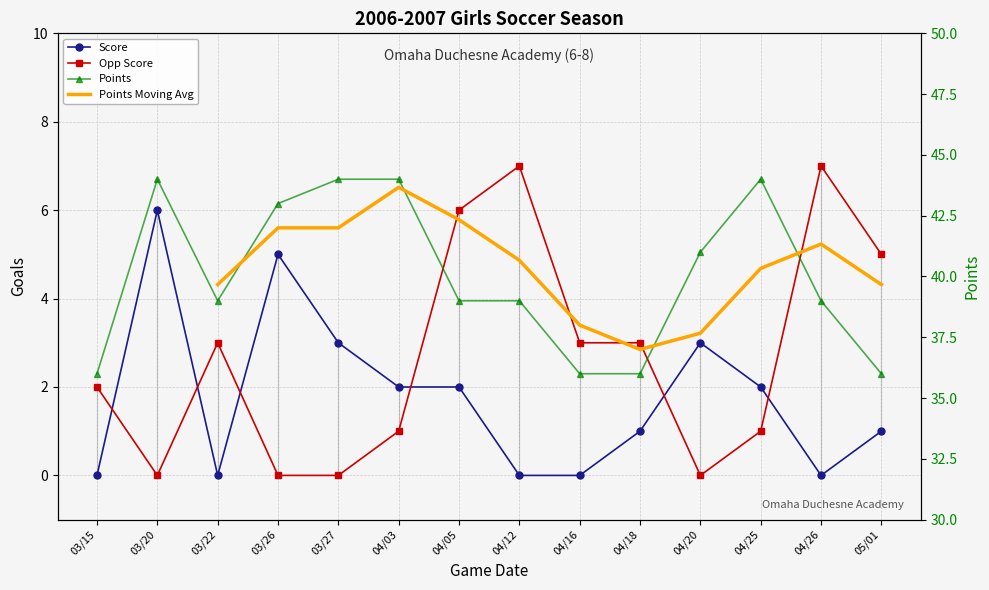

What position from the left is 05/01?

14